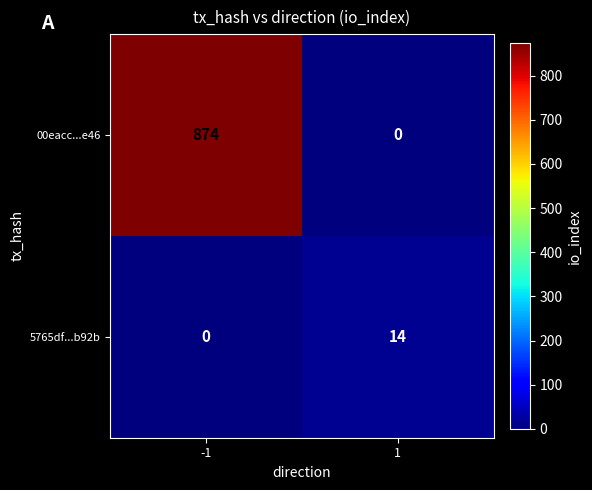

How many data points does each series have?

2